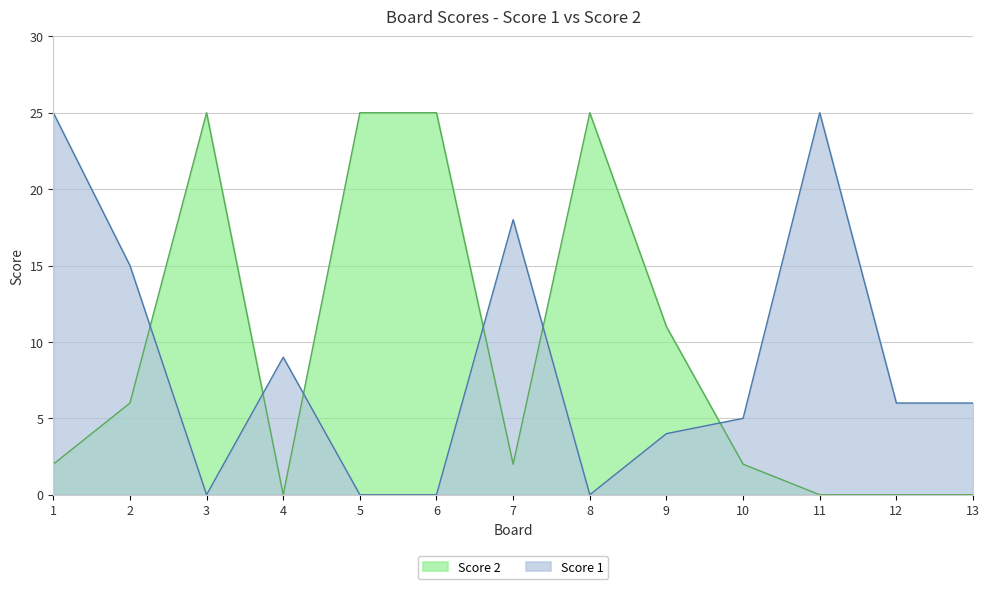

True or false: Score 1 has more than 2 interior local peaks.

True